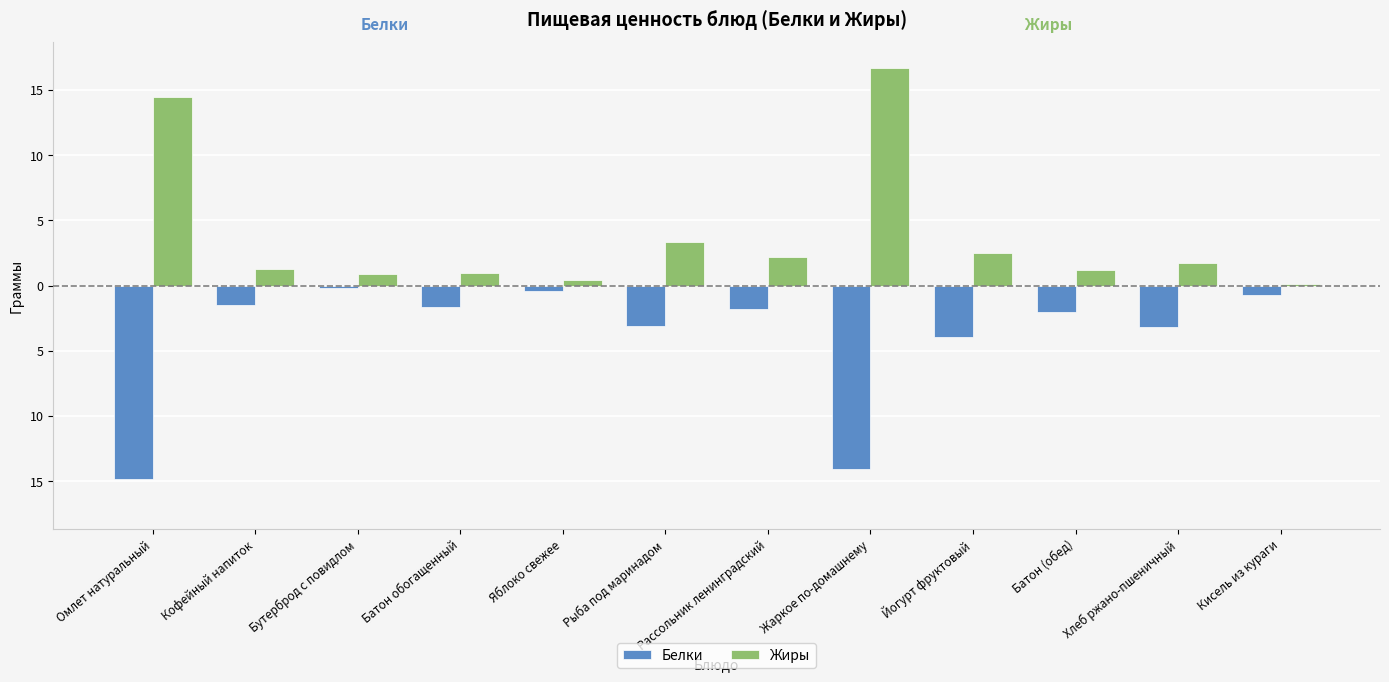

Which has a higher value, Омлет натуральный or Кофейный напиток?

Кофейный напиток